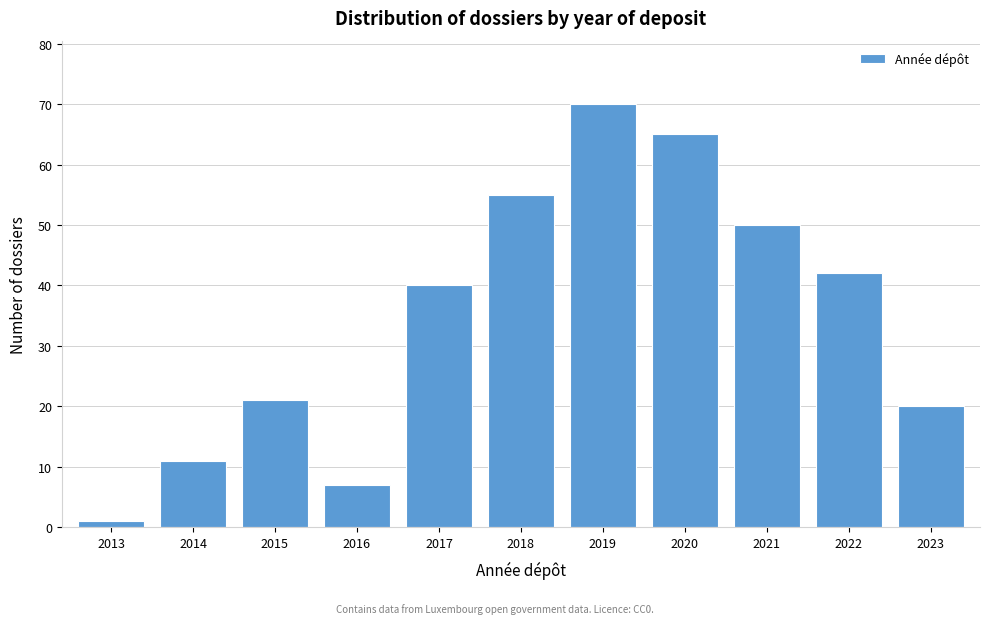

Reading right to left, list all the values displayed in this chart.

2023=20	2022=42	2021=50	2020=65	2019=70	2018=55	2017=40	2016=7	2015=21	2014=11	2013=1